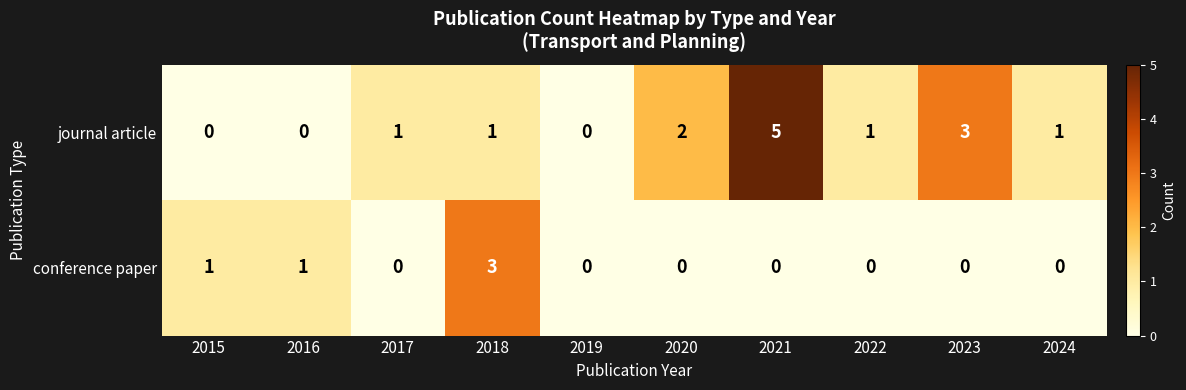

Which label corresponds to the largest value in the chart?

2021